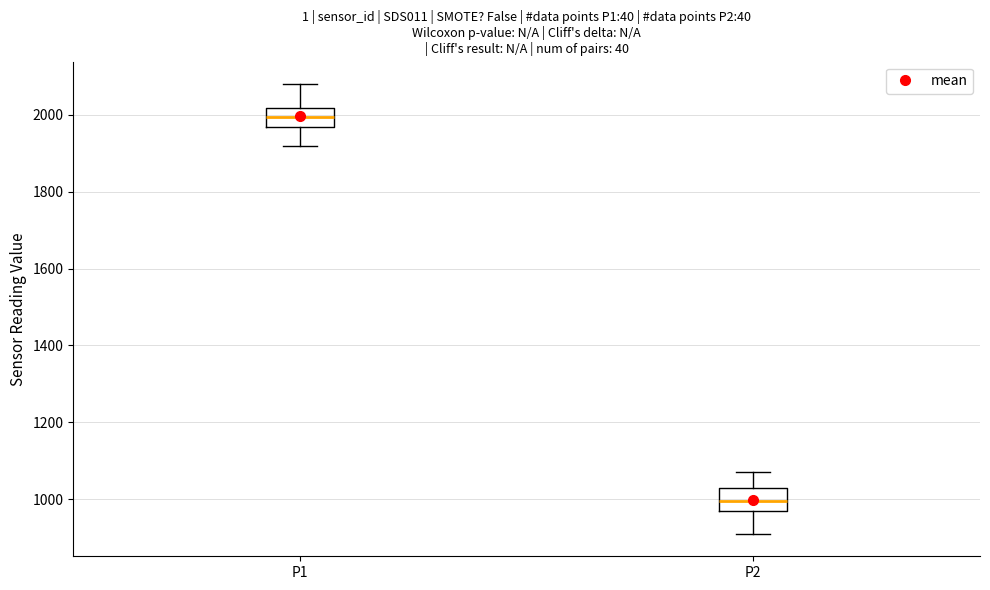

Reading left to right, transcribe this box plot: for each box, give where its median line is, the range the box spans, and where its two whiskers end, as read against the y-axis. The values are not printed on the chart, so give them approximately, as read against the axis.

P1: median 2000, box 1960 to 2020, whiskers 1920 to 2080
P2: median 1000, box 960 to 1020, whiskers 900 to 1060